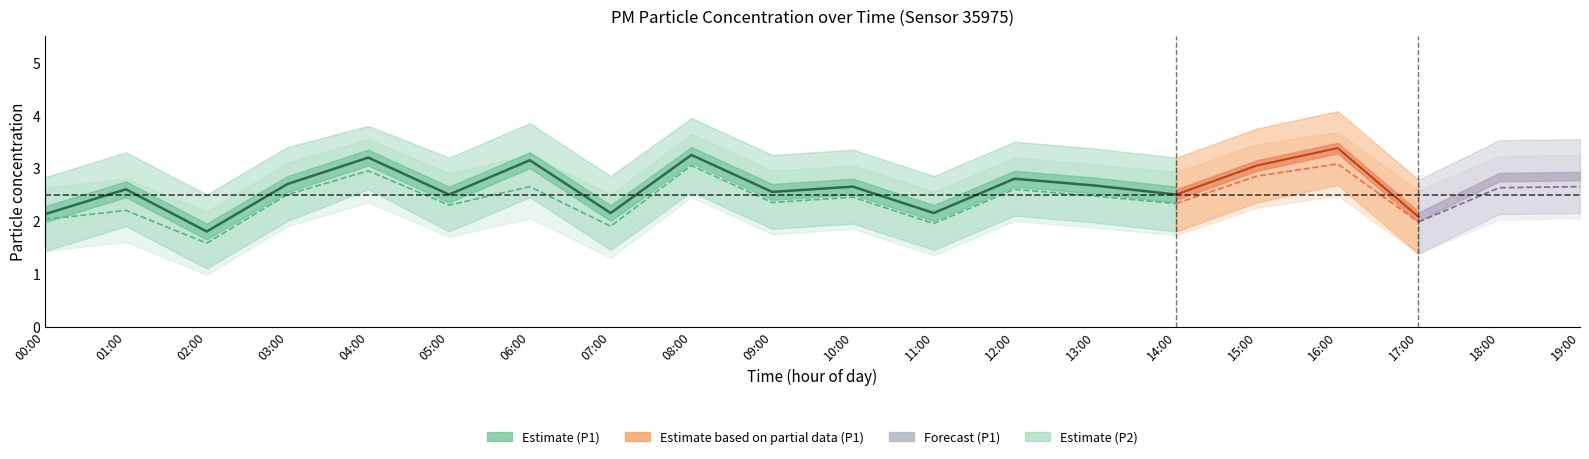

Where is the first local maximum for P1_lower?

01:00